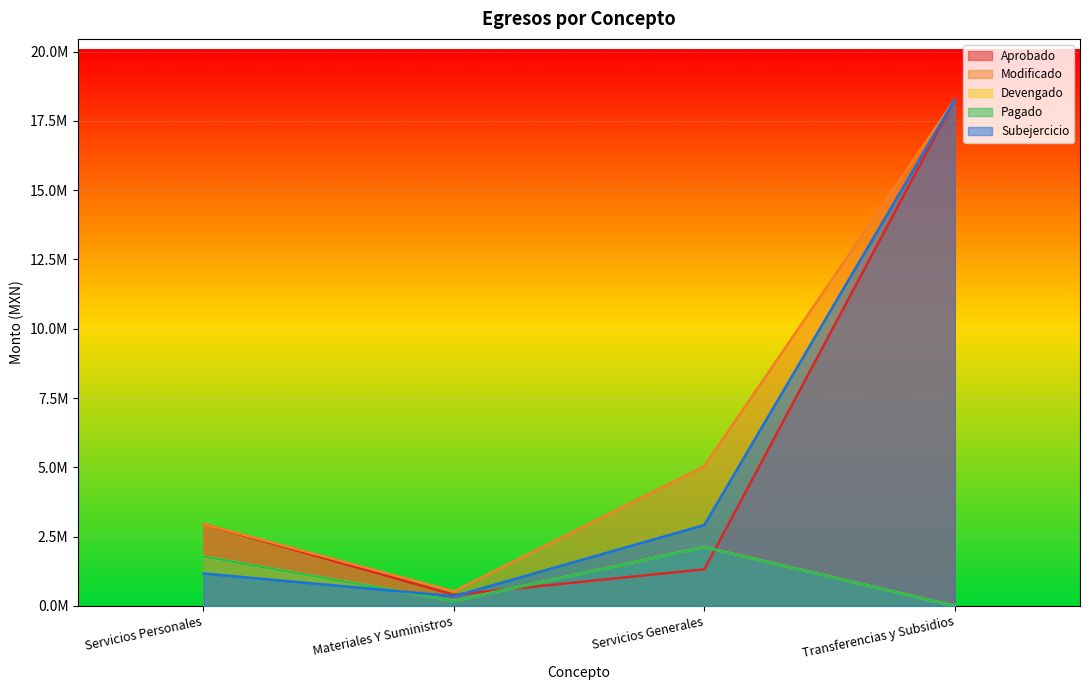

At which label is Subejercicio closest to 9307729?

Servicios Generales